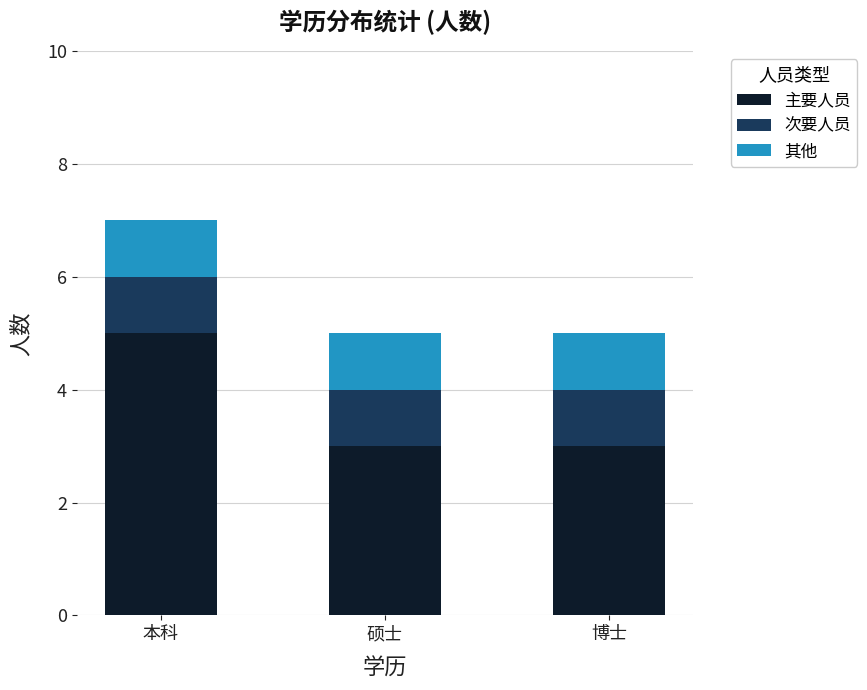

Is it true that 主要人员 equals 3 at 博士?

True